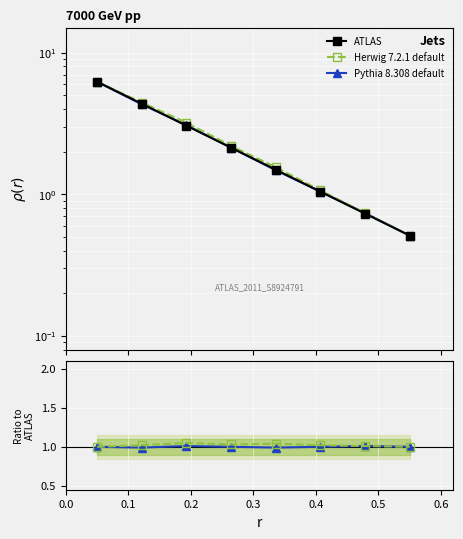

Does the chart display data point markers on the line(s)?

Yes